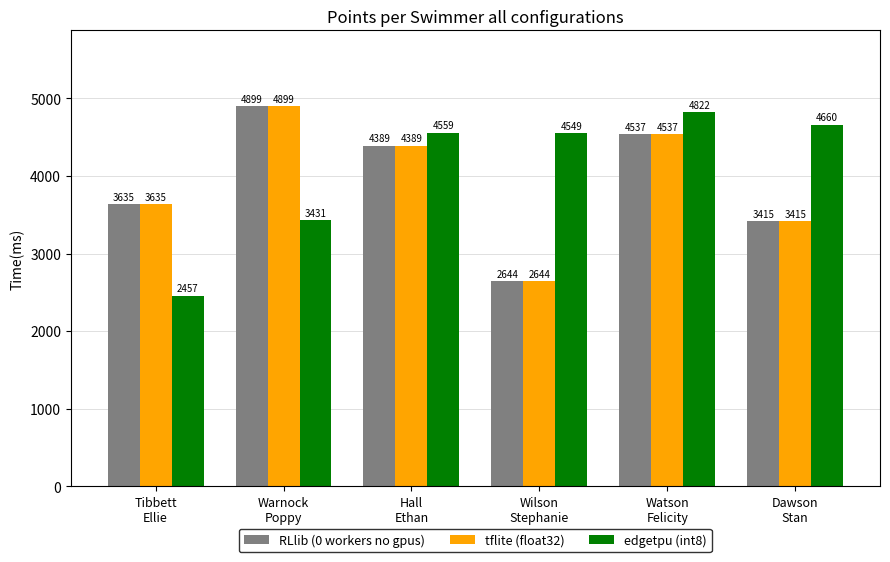

What is the average value of the tflite (float32) series?

3920